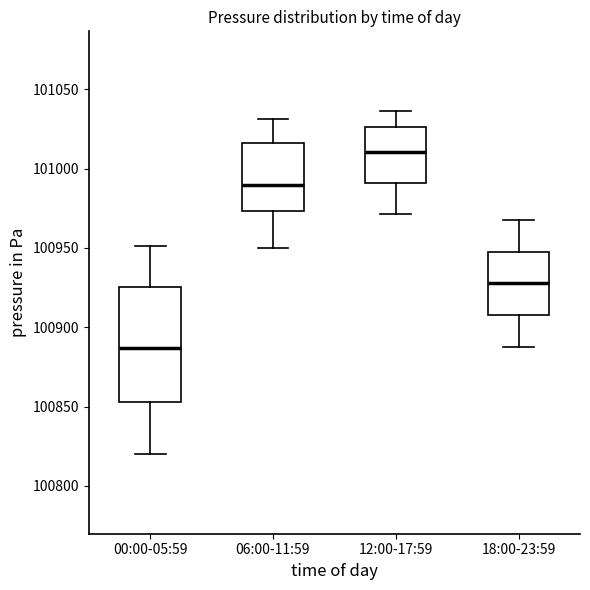

Comparing the boxes themselves (not the whiskers), which one is the tallest?

00:00-05:59